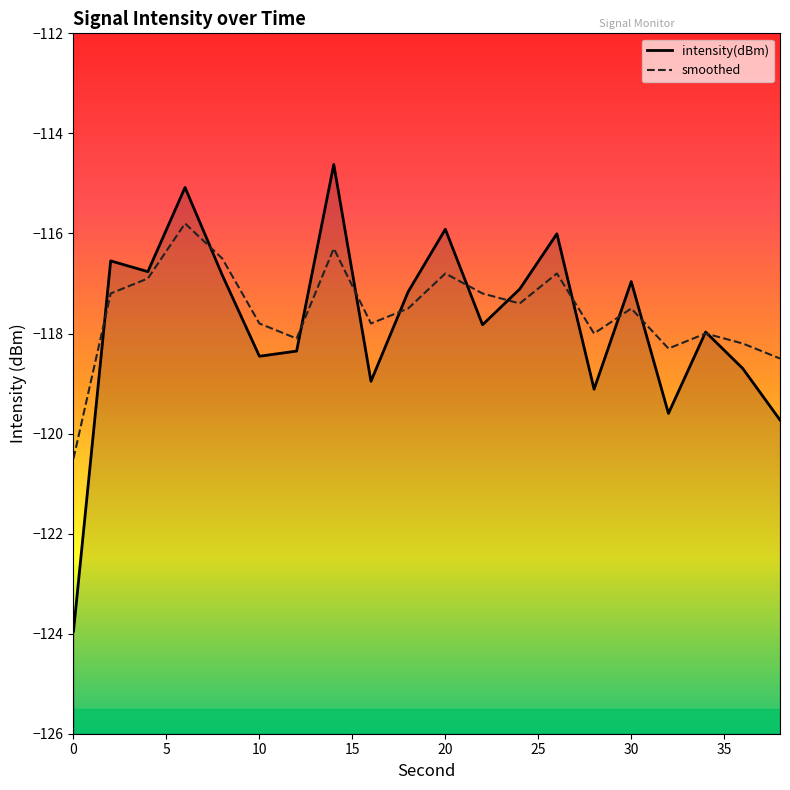

True or false: smoothed and intensity(dBm) cross at least once.

True